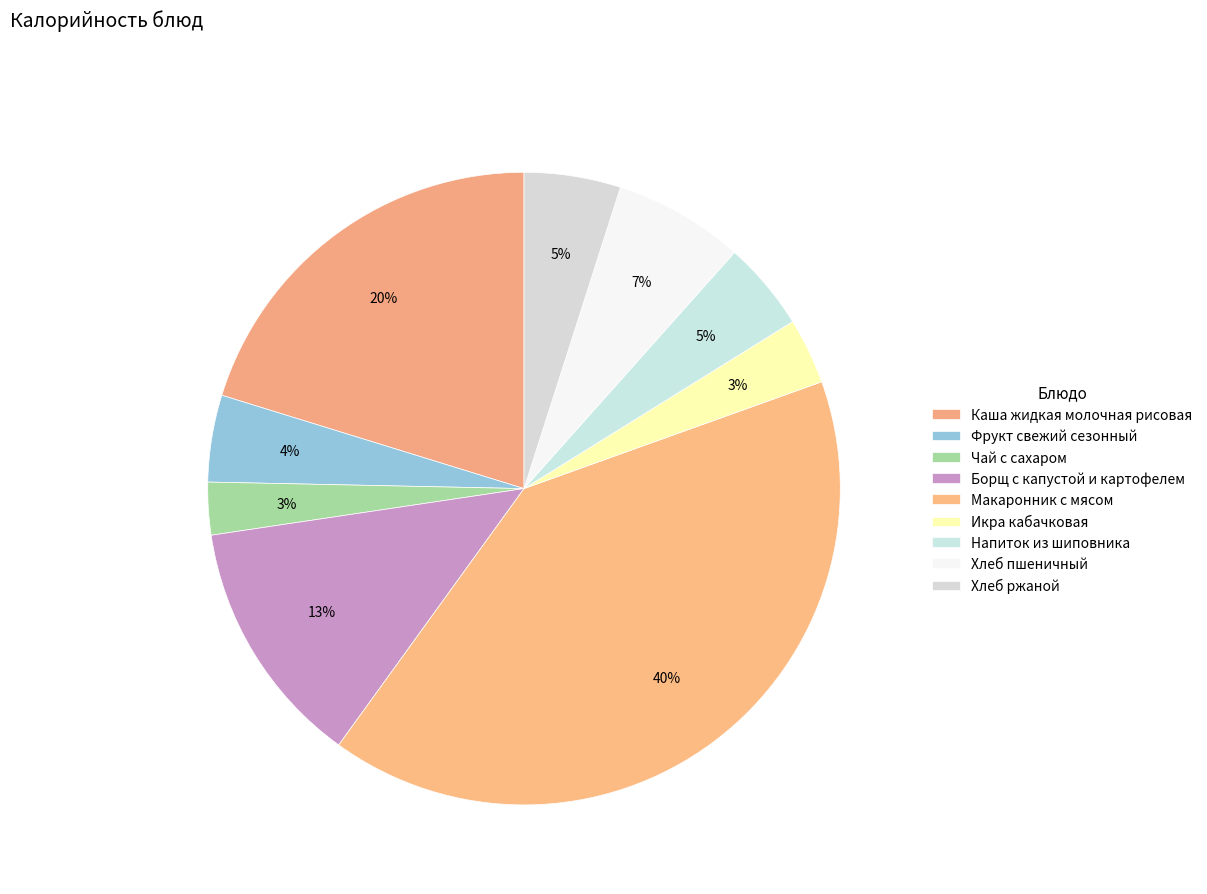

How many slices are in this pie chart?

9